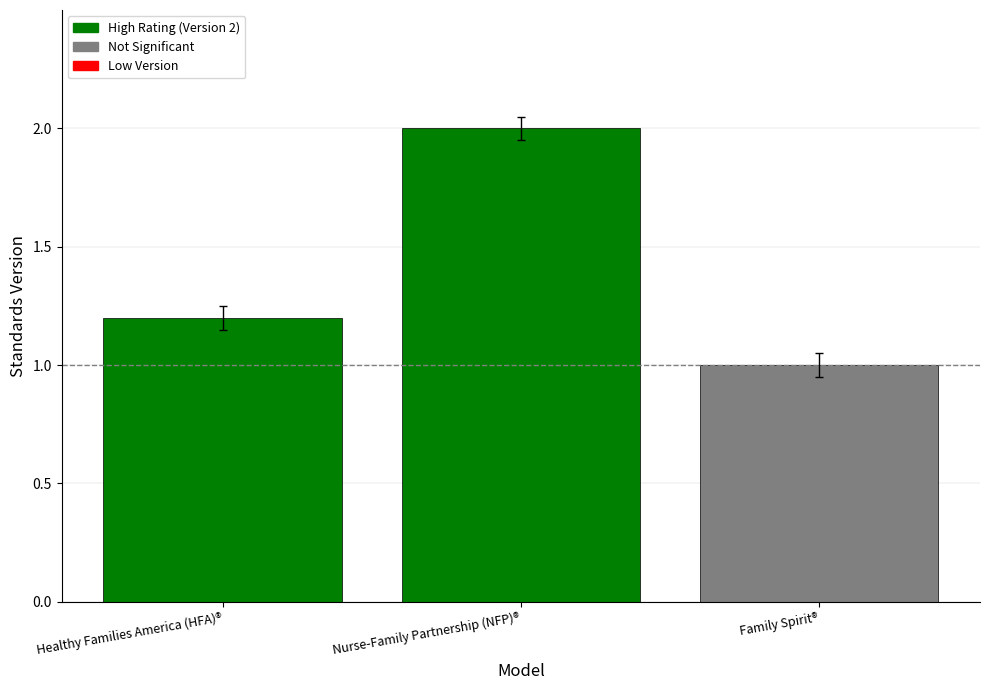

Which category has the lowest value across all series?

Family Spirit®